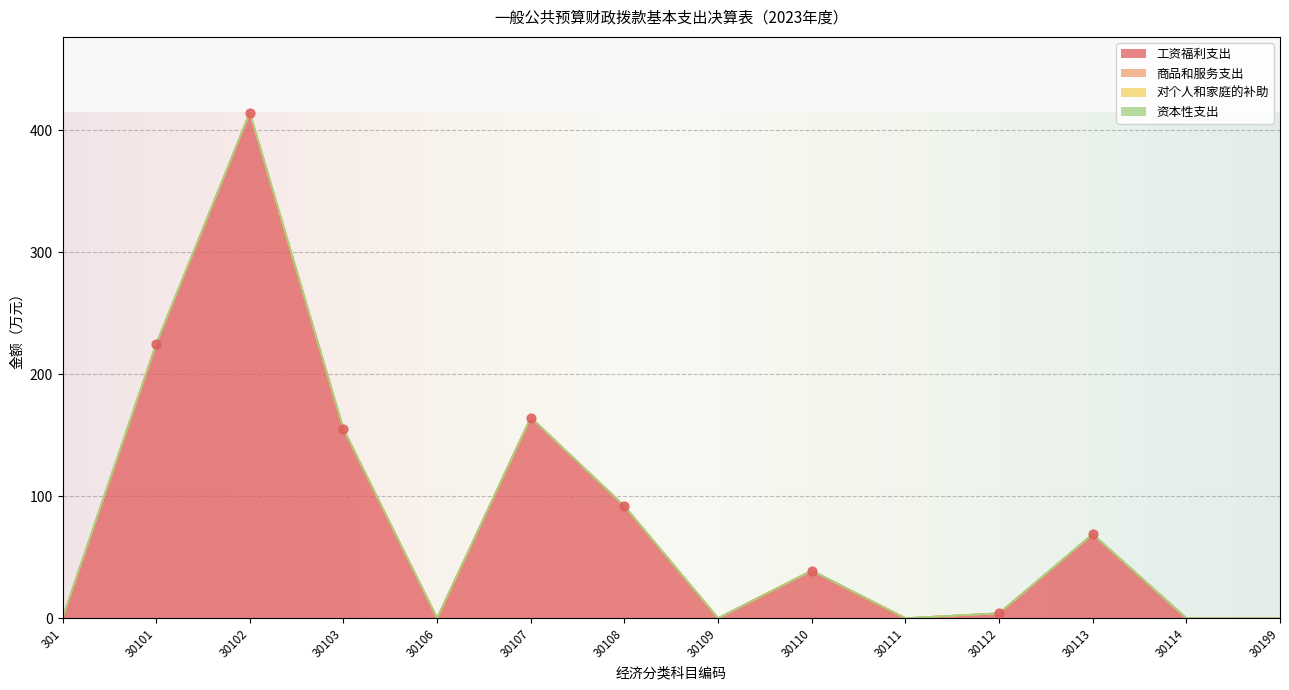

What are all the series names shown in the legend?

工资福利支出, 商品和服务支出, 对个人和家庭的补助, 资本性支出